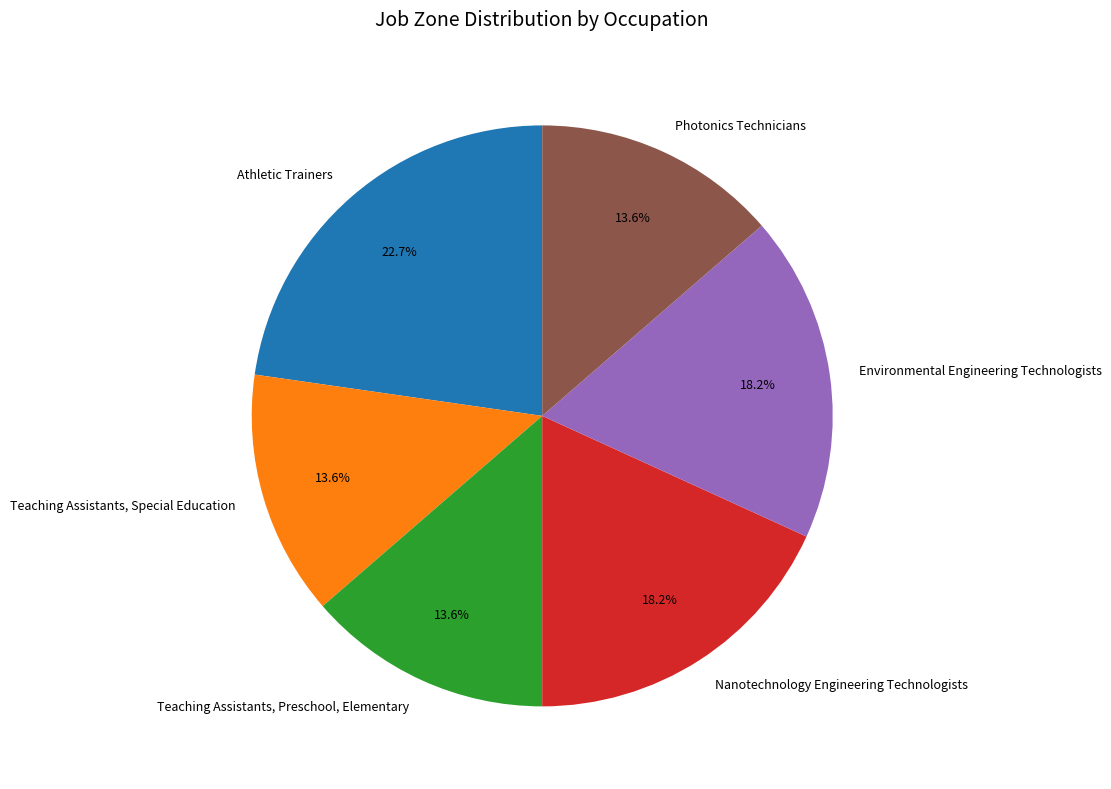

How much of the chart is everything except Photonics Technicians?

86.4%